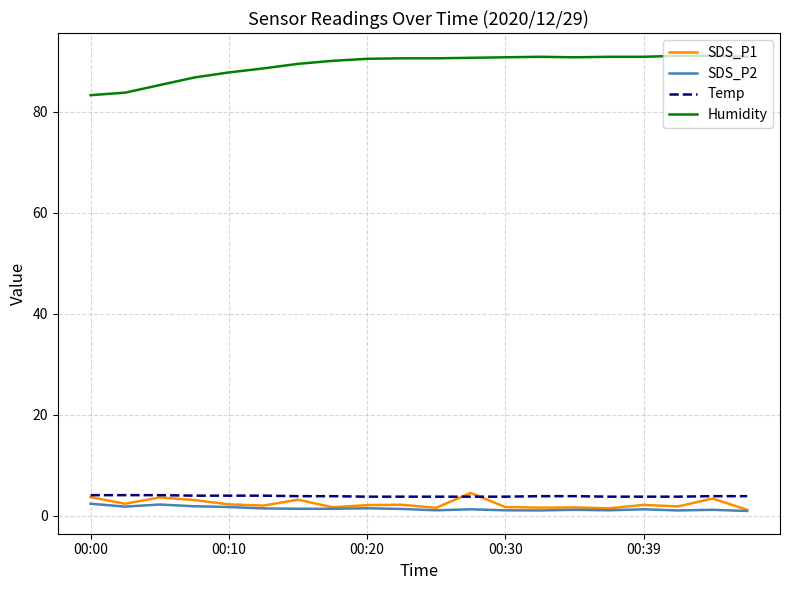

What is the greatest value displayed?

91.1